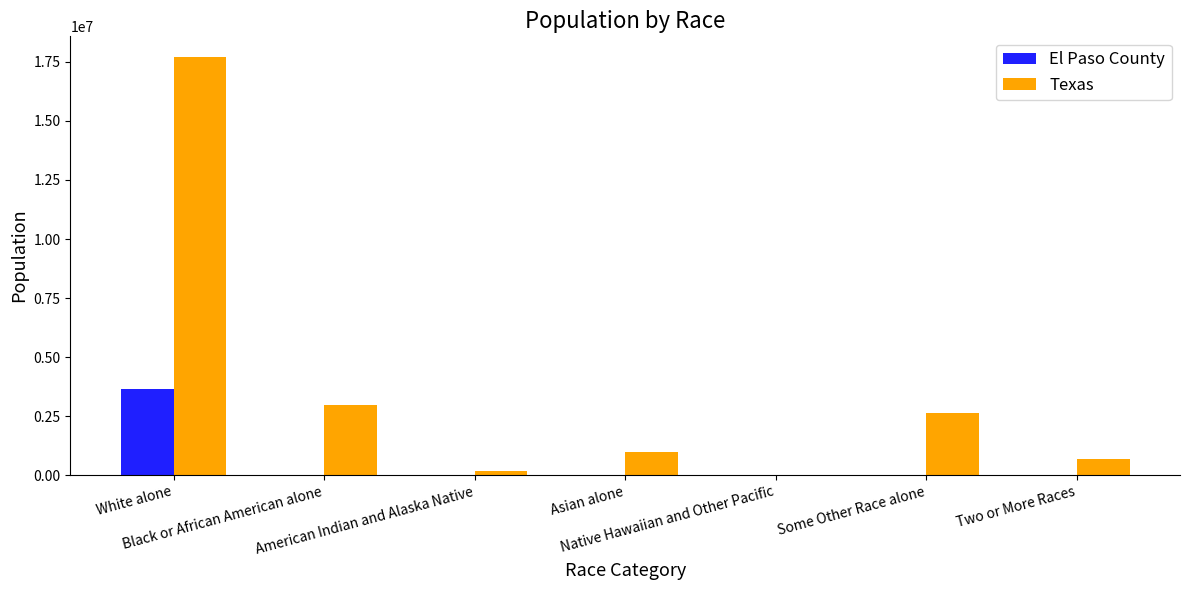

At which label does El Paso County reach its peak?

White alone